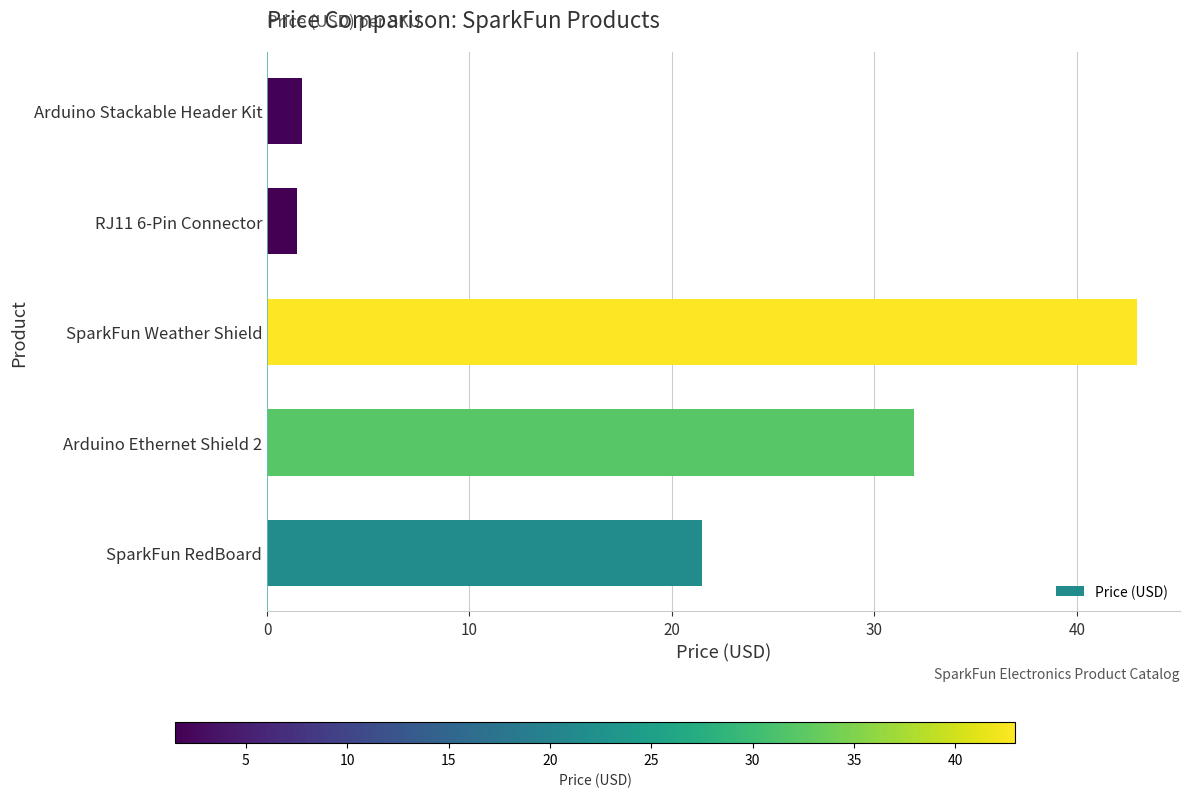

How many bars are there in total?

5